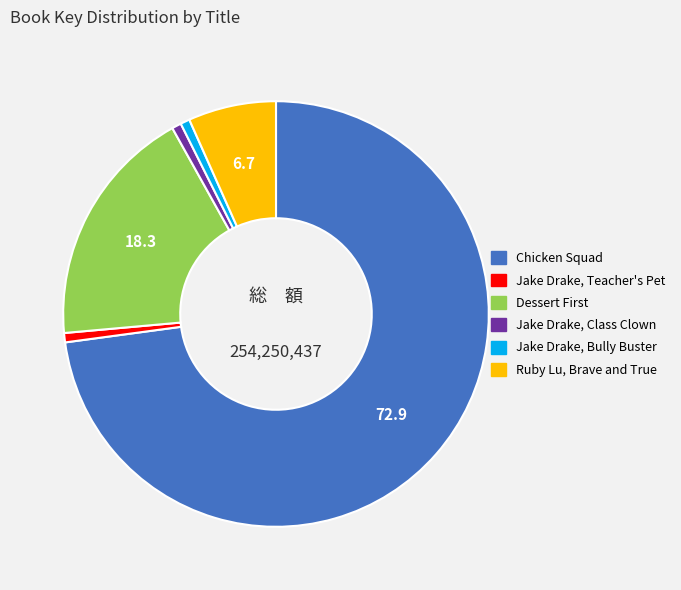

How many segments does this pie chart have?

6